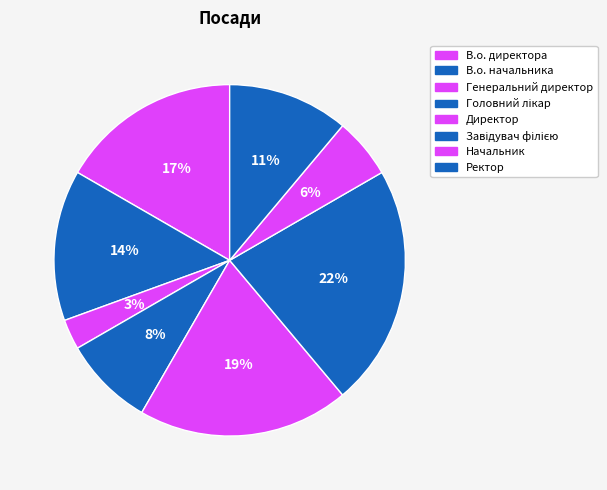

Is it true that В.о. директора is 17% of the pie?

True